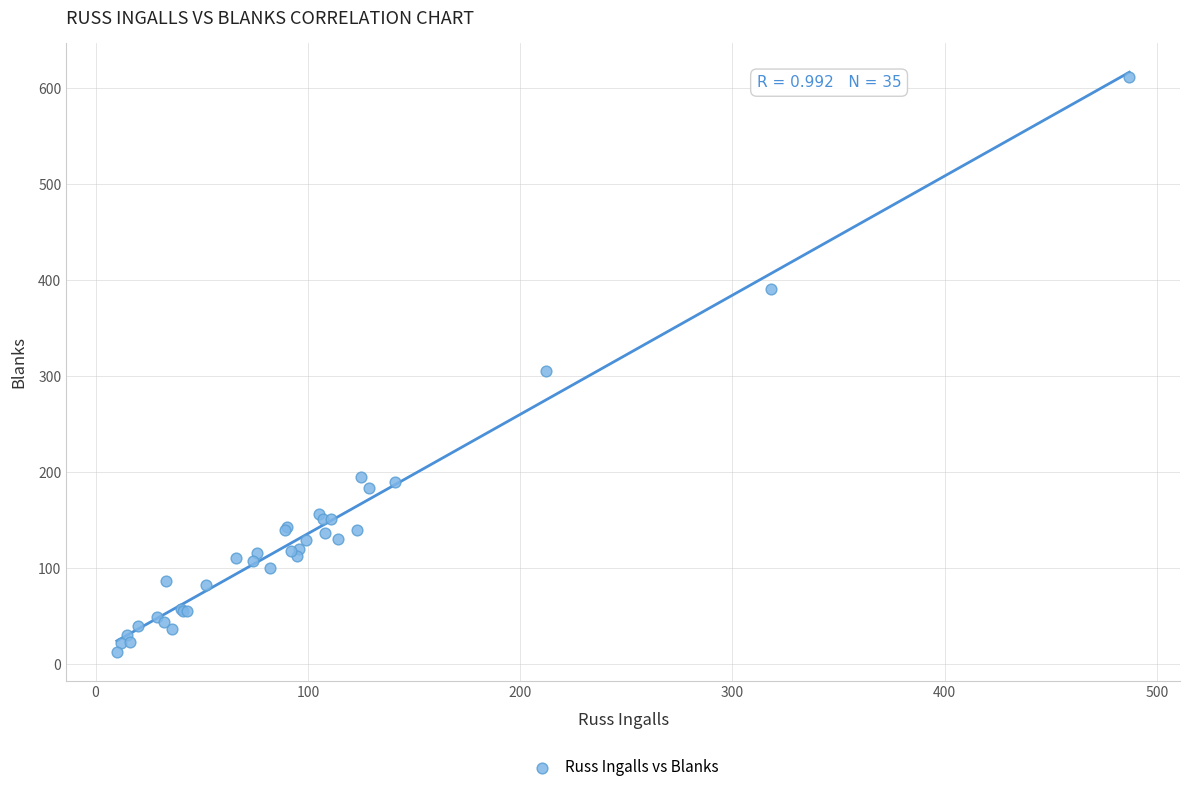

What Y value in the scatter plot is closest to 312?

305